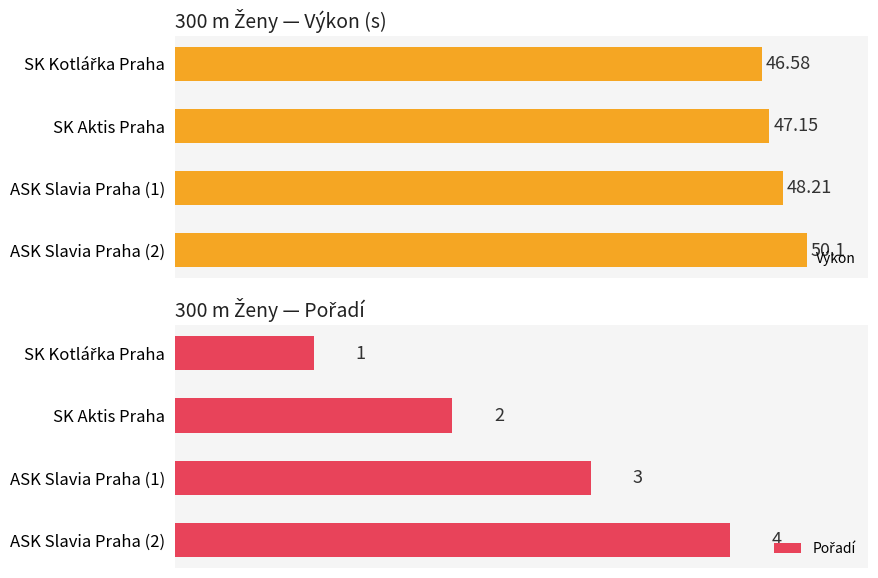

Does the chart contain stacked bars?

No